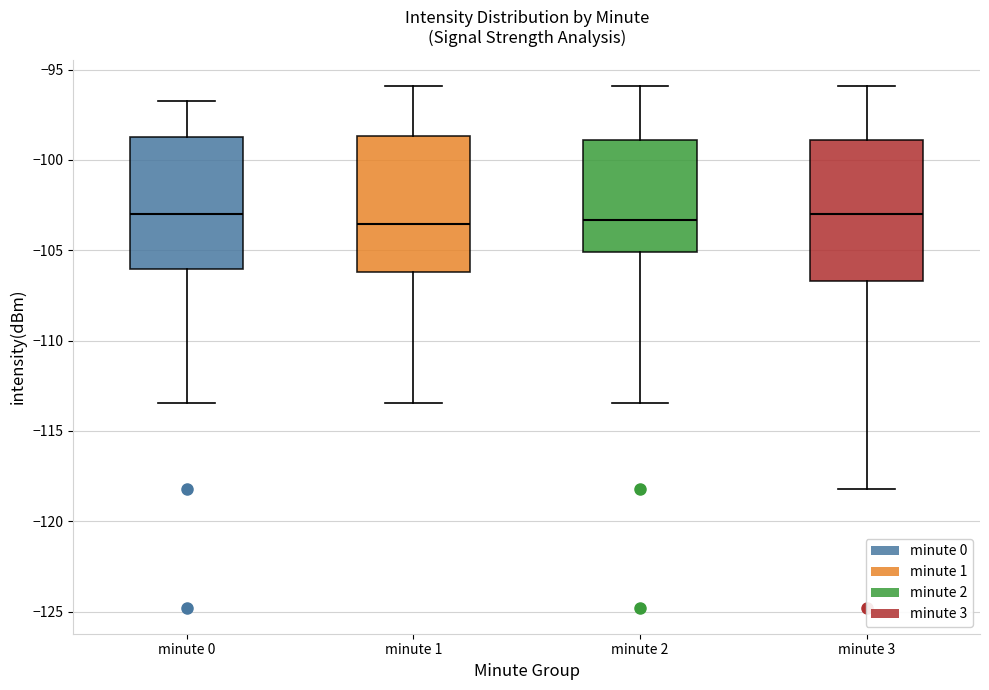

Reading left to right, transcribe this box plot: for each box, give where its median line is, the range the box spans, and where its two whiskers end, as read against the y-axis. The values are not printed on the chart, so give them approximately, as read against the axis.

minute 0: median -103.0, box -106.0 to -99.0, whiskers -113.5 to -96.5
minute 1: median -103.5, box -106.0 to -98.5, whiskers -113.5 to -96.0
minute 2: median -103.5, box -105.0 to -99.0, whiskers -113.5 to -96.0
minute 3: median -103.0, box -106.5 to -99.0, whiskers -118.0 to -96.0